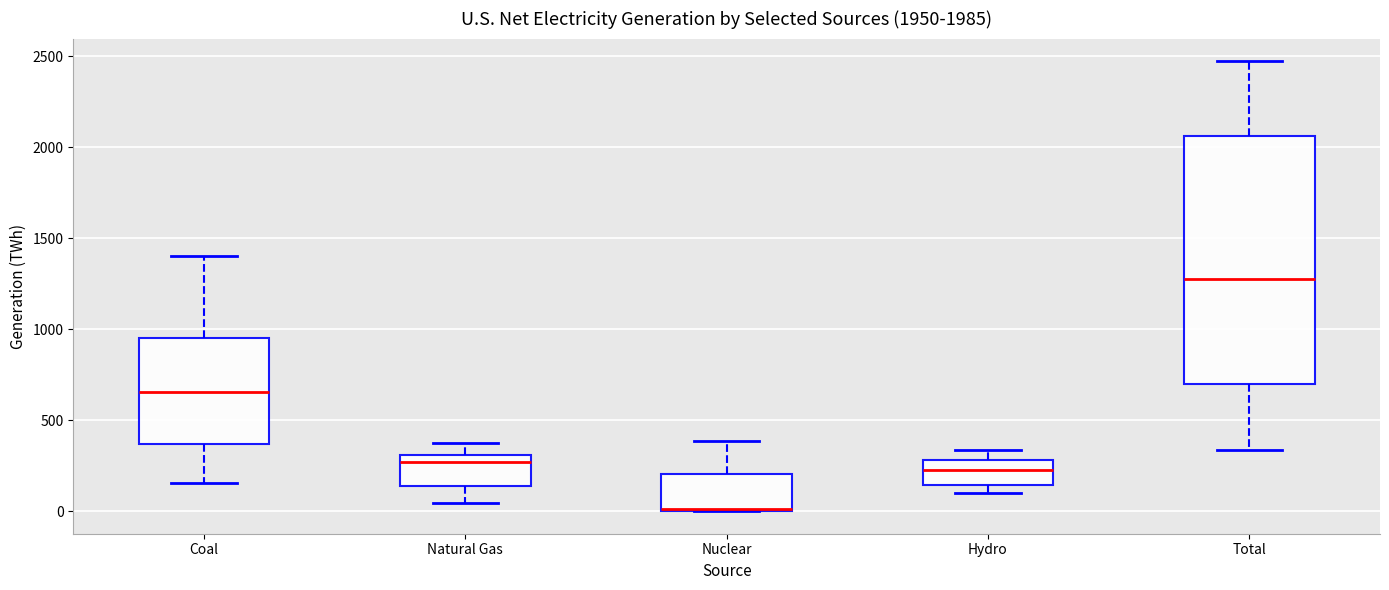

Comparing the boxes themselves (not the whiskers), which one is the tallest?

Total